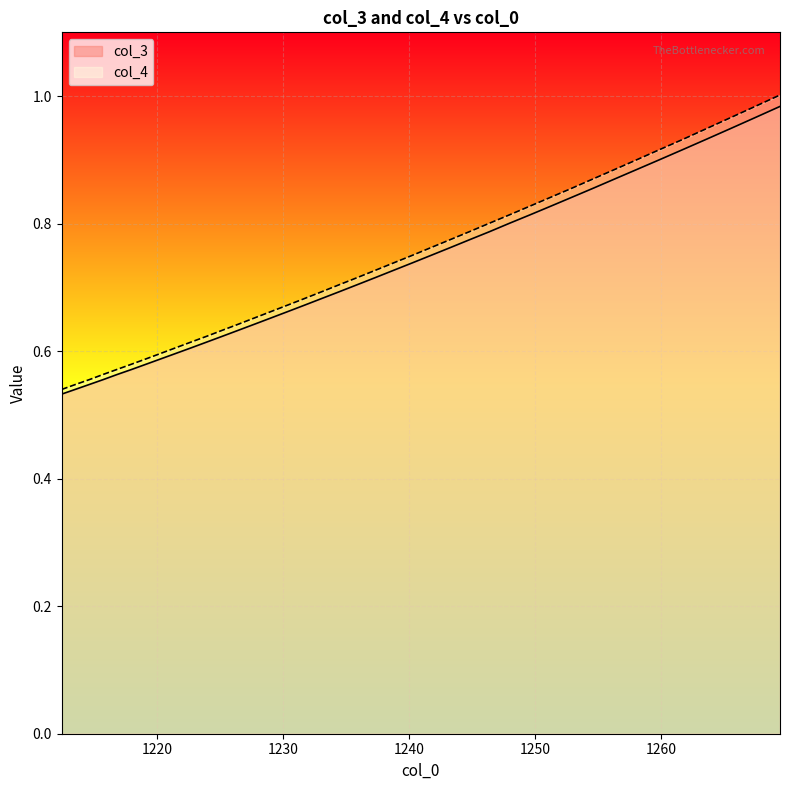

True or false: col_4 and col_3 intersect in this chart.

False